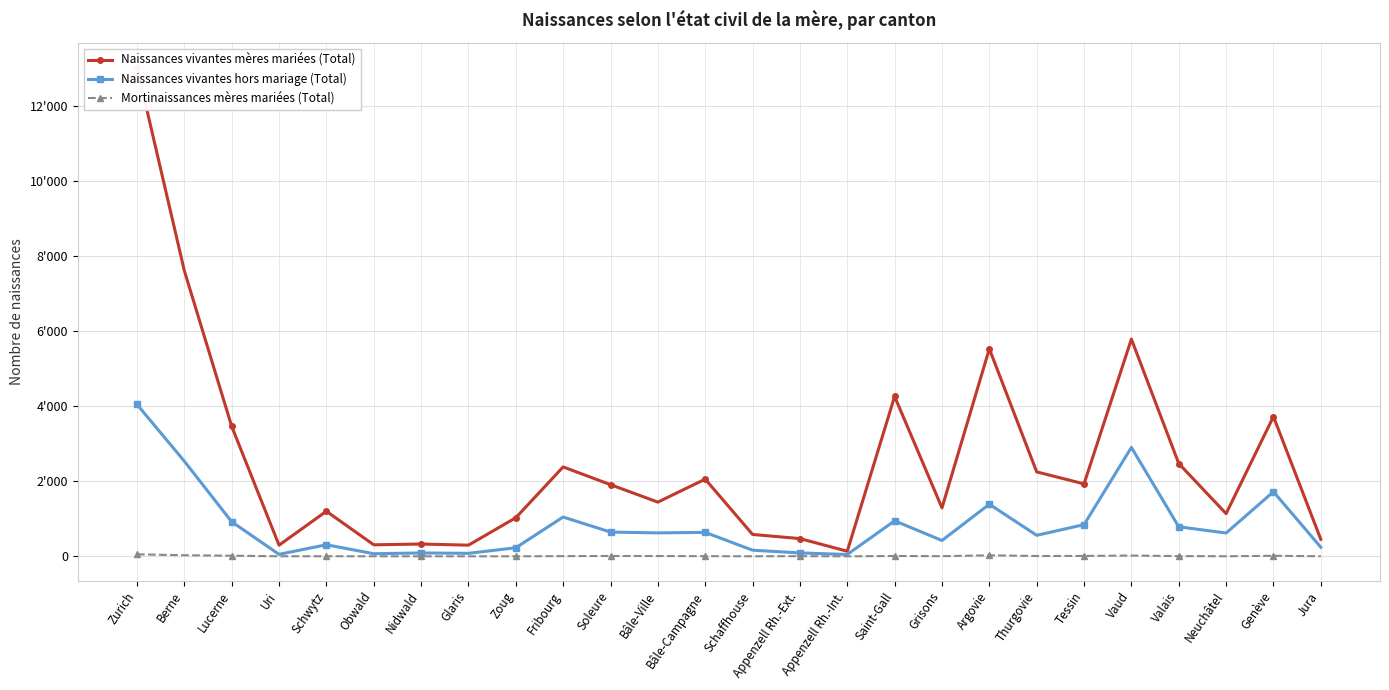

List the series in order of their overall mean, lowest first.

Mortinaissances mères mariées (Total), Naissances vivantes hors mariage (Total), Naissances vivantes mères mariées (Total)